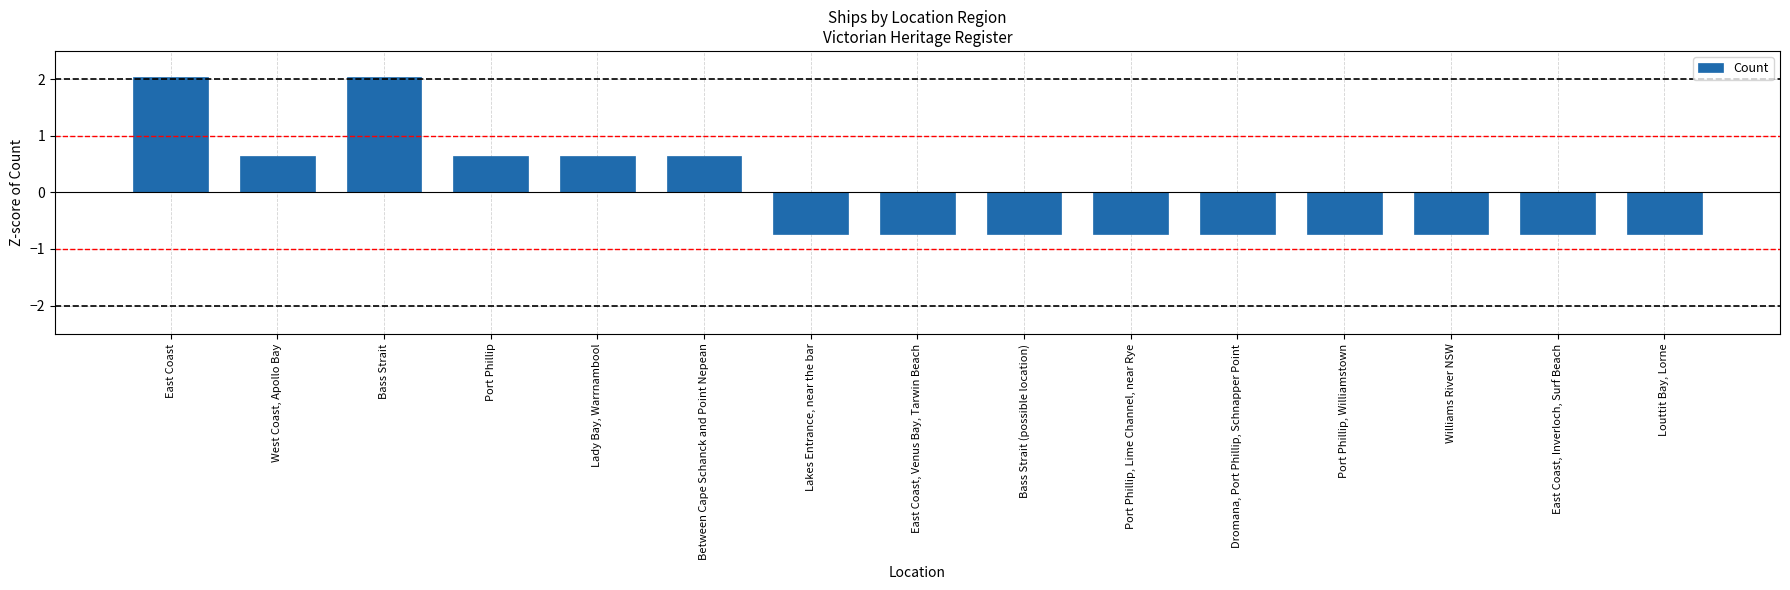

What position from the left is Lady Bay, Warrnambool?

5